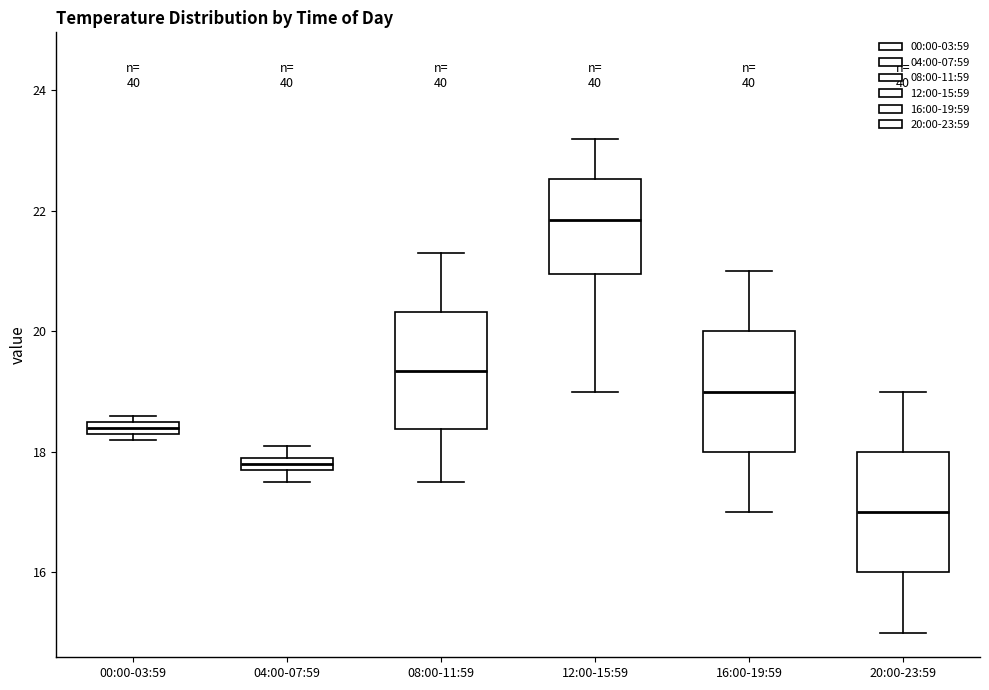

Where does the median line of the box for 08:00-11:59 sit on the y-axis? The values are not printed on the chart, so give them approximately, as read against the axis.

19.4